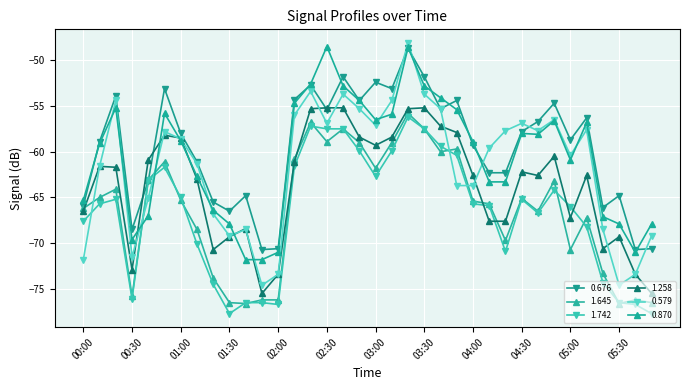

Where is the first local minimum for 0.676?

00:30